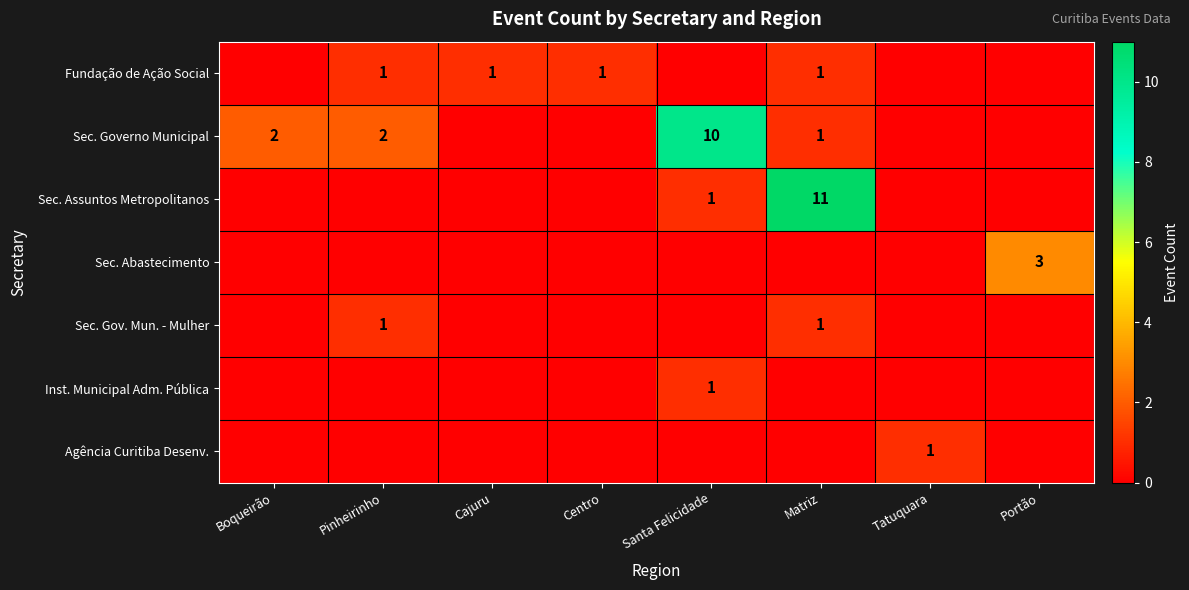

Where is Sec. Governo Municipal nearest to the value 5?

Boqueirão